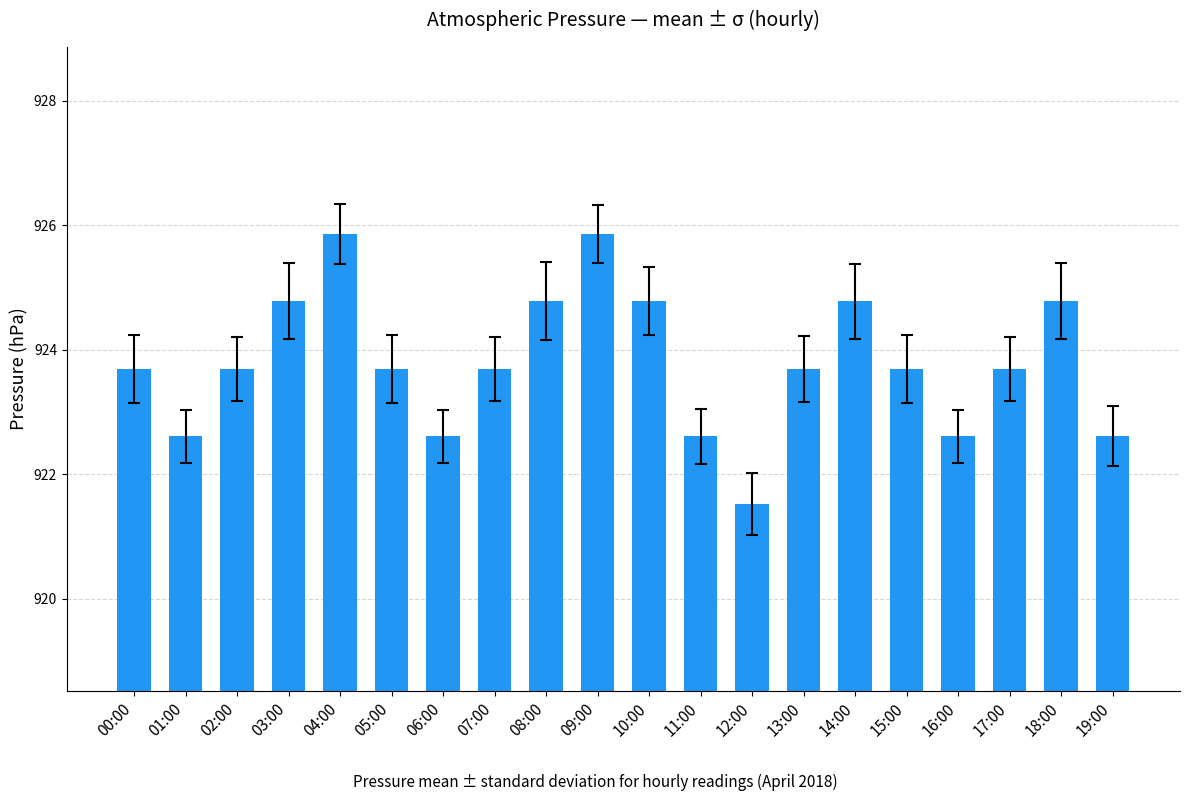

At which label does the data first exceed 923?

00:00